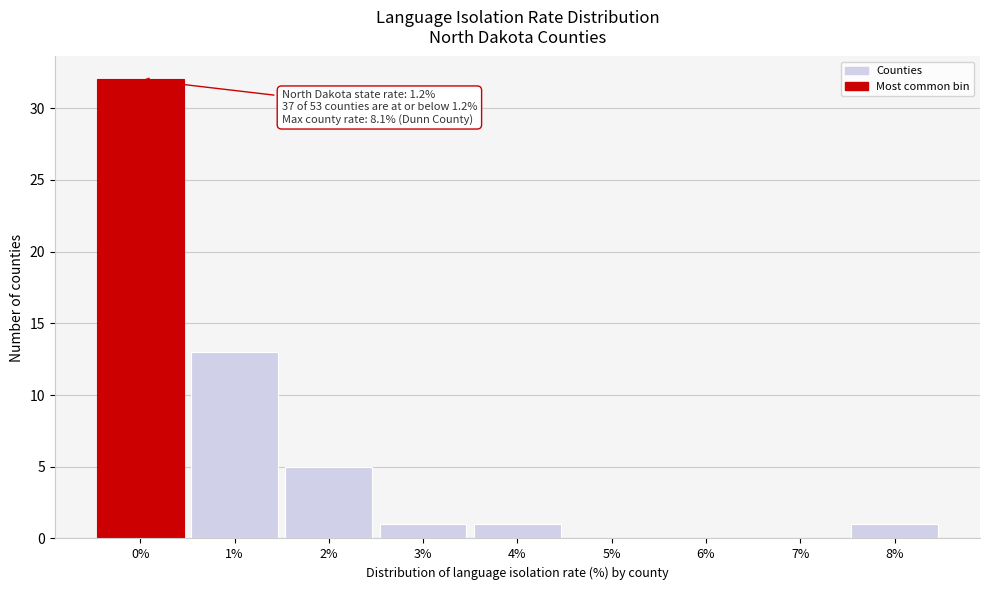

Reading left to right, what are all the values shown in this chart?

0%=32	1%=13	2%=5	3%=1	4%=1	5%=0	6%=0	7%=0	8%=1